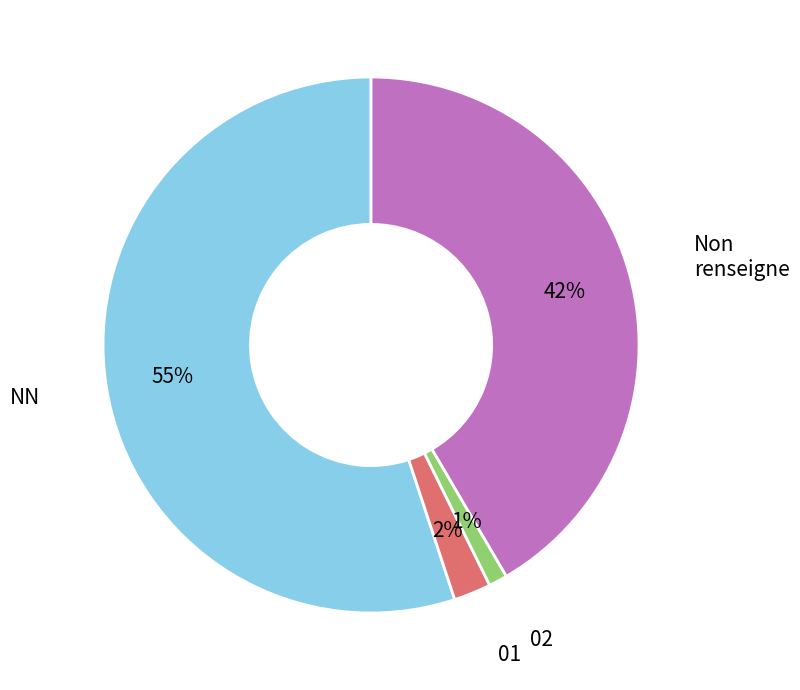

To the nearest percent, what is the difference between the largest and smallest slice percentages?

54%